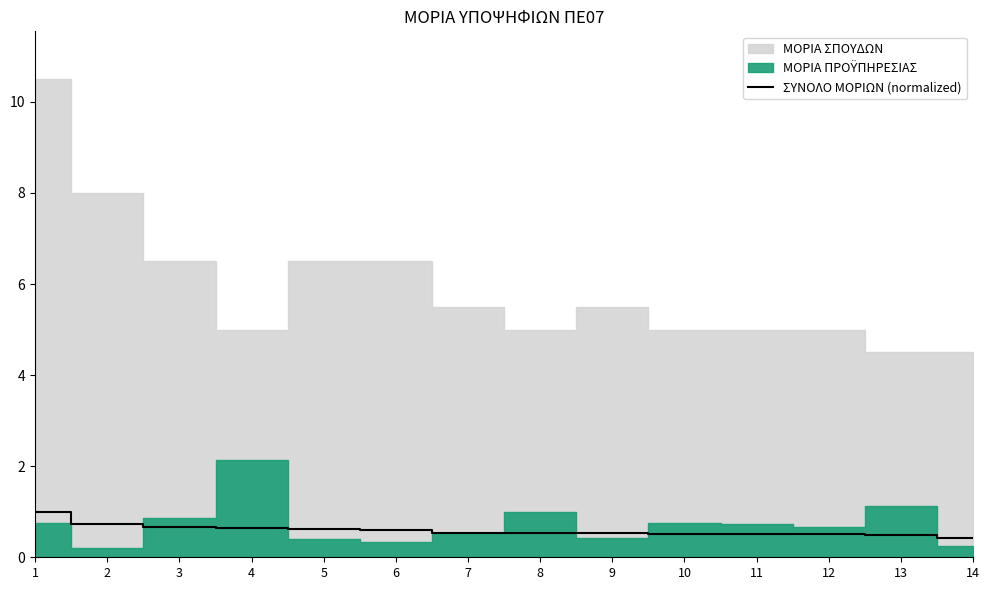

True or false: ΣΥΝΟΛΟ ΜΟΡΙΩΝ (normalized) has a value of 0.9 at 8.

False